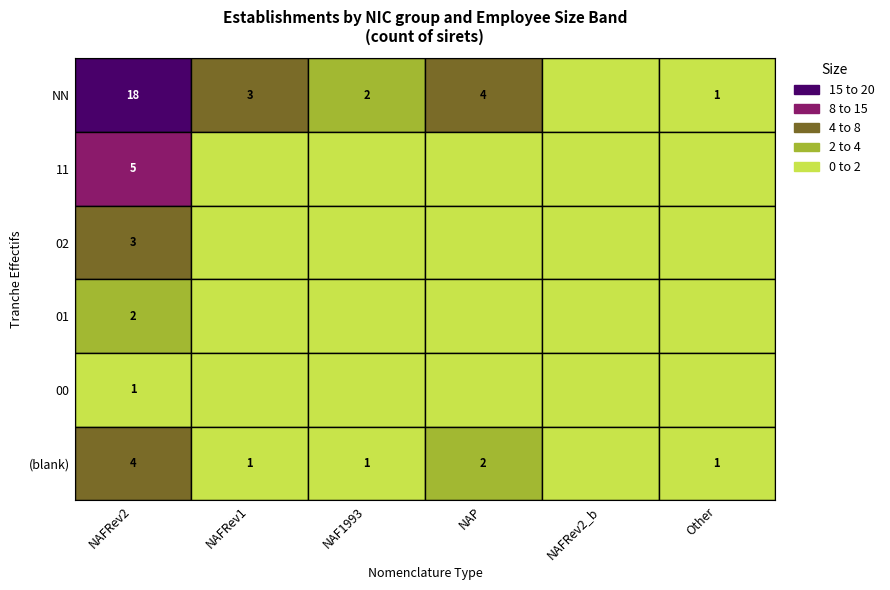

At which category is the sum across all series the highest?

NAFRev2